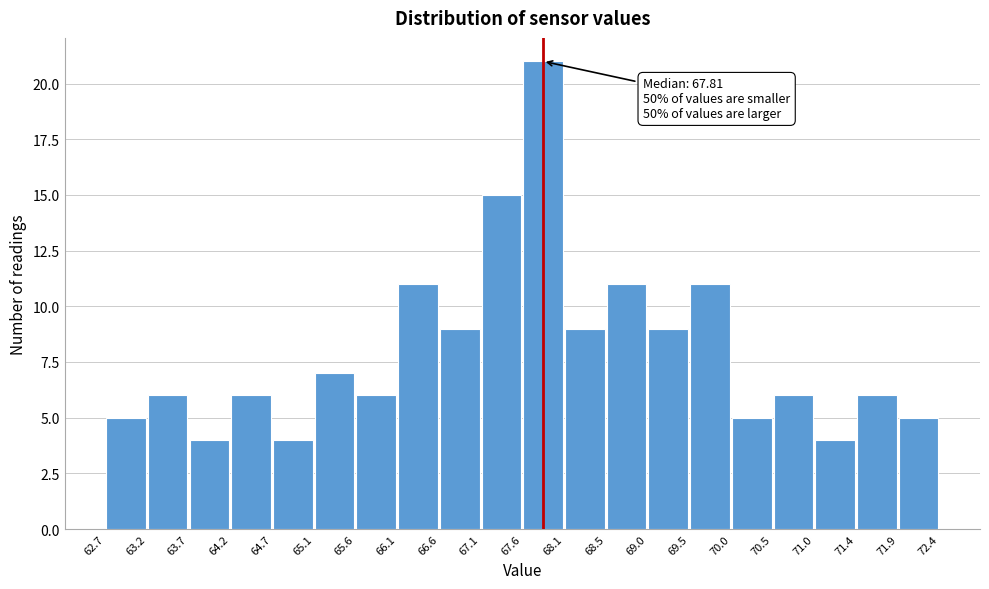

Over which range of the x-axis is the bar tallest?

67.6 to 68.1